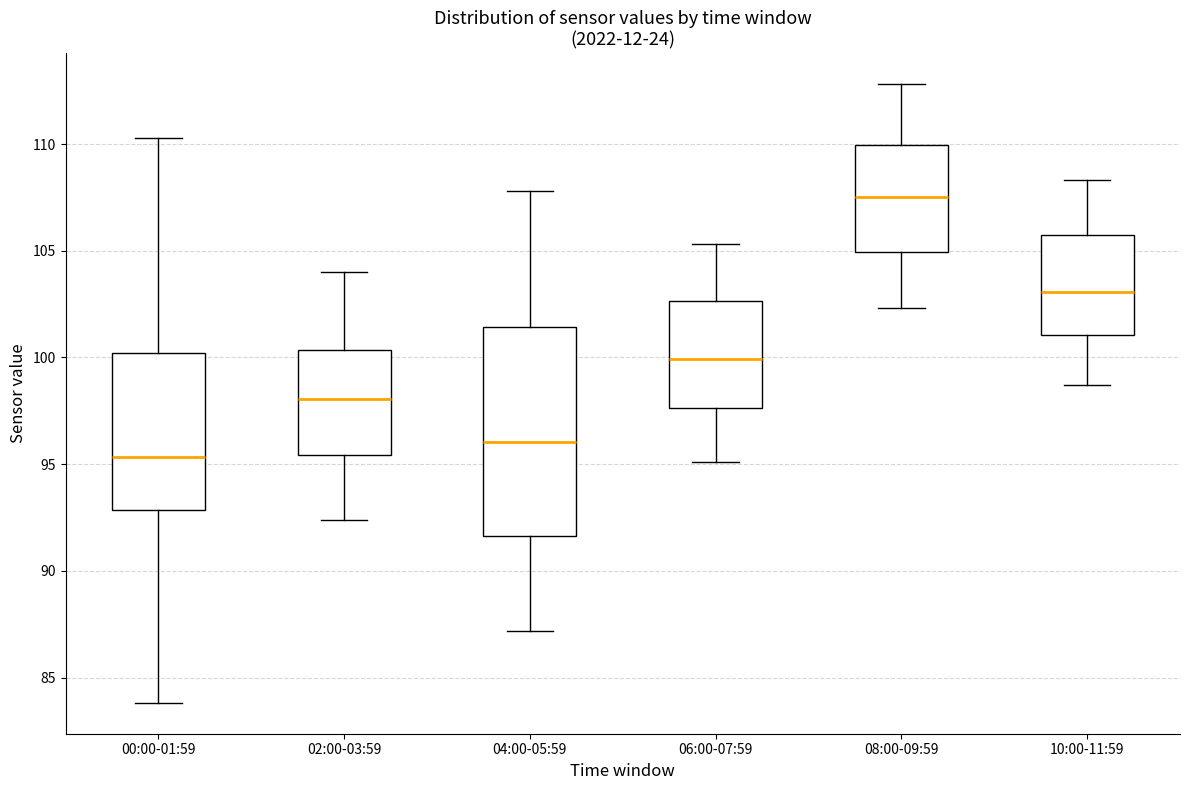

Comparing the boxes themselves (not the whiskers), which one is the tallest?

04:00-05:59